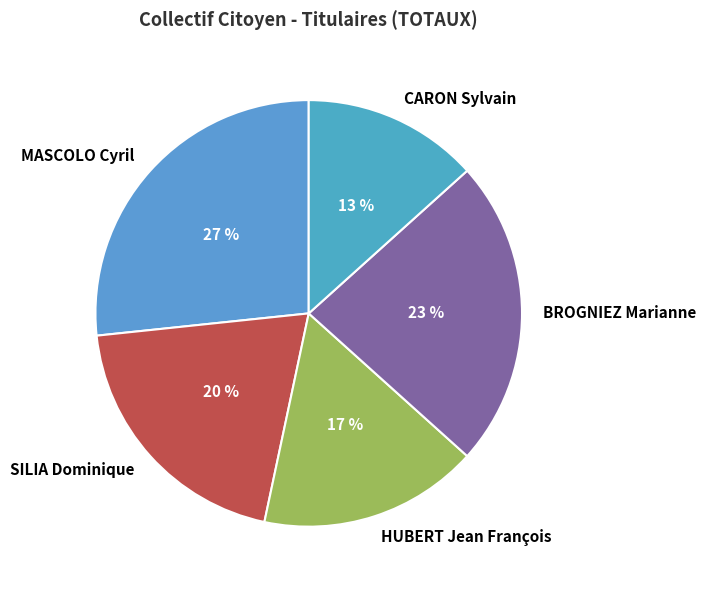

What is the ratio of the value at HUBERT Jean François to the value at BROGNIEZ Marianne?

0.7